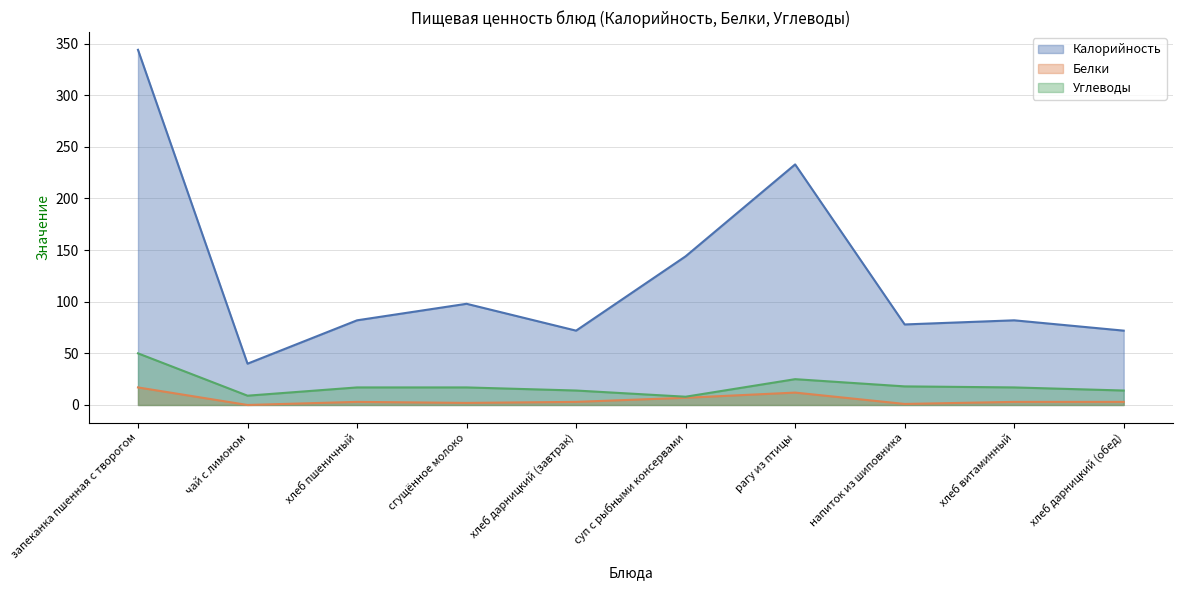

At which label is Белки closest to 8?

суп с рыбными консервами